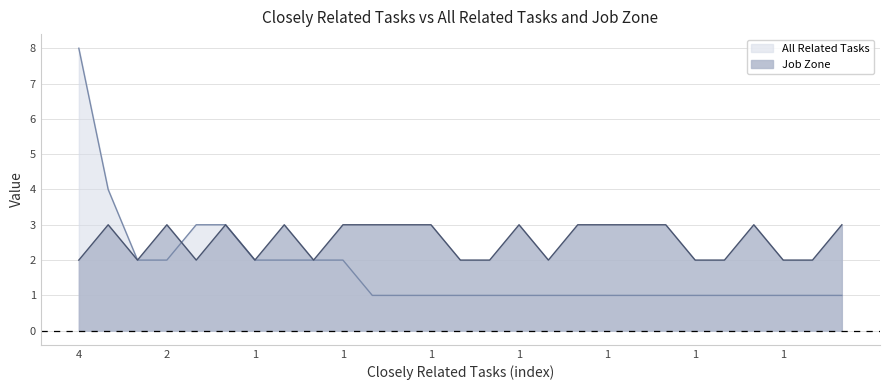

At how many categories does at least one series exceed 4?

1